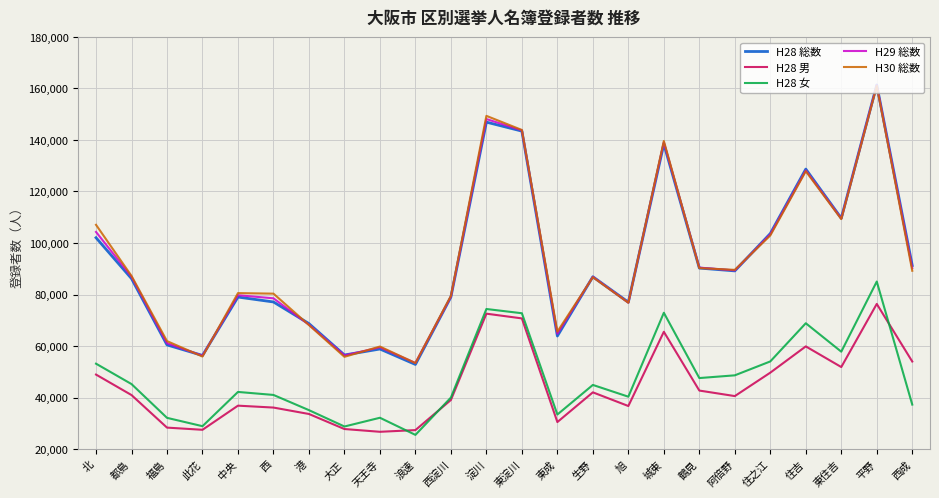

What value does the H28 総数 series have at 中央, to the nearest 50?

79000